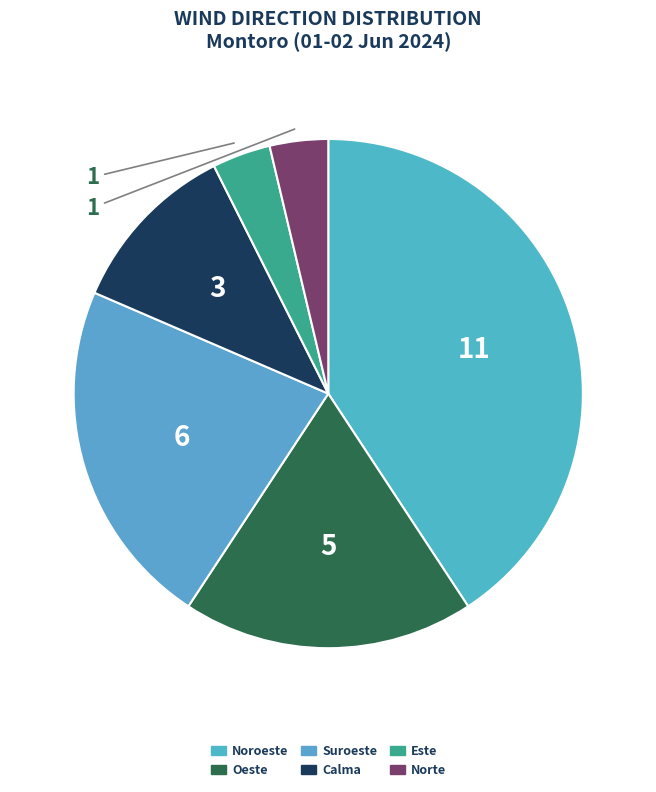

What portion of the pie excludes Suroeste?

77.8%